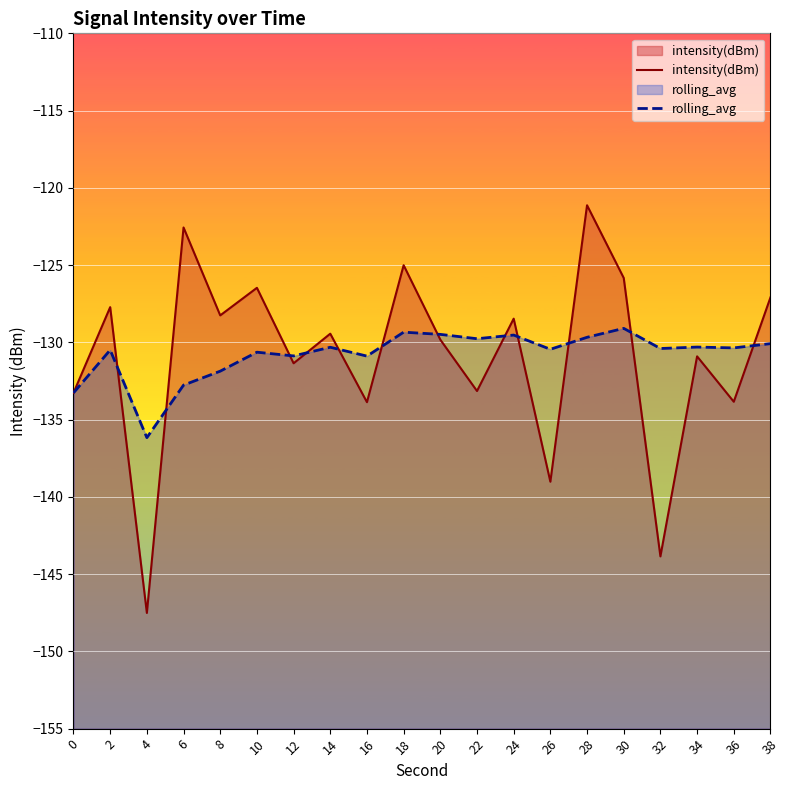

How many times do intensity(dBm) and rolling_avg cross each other?

12